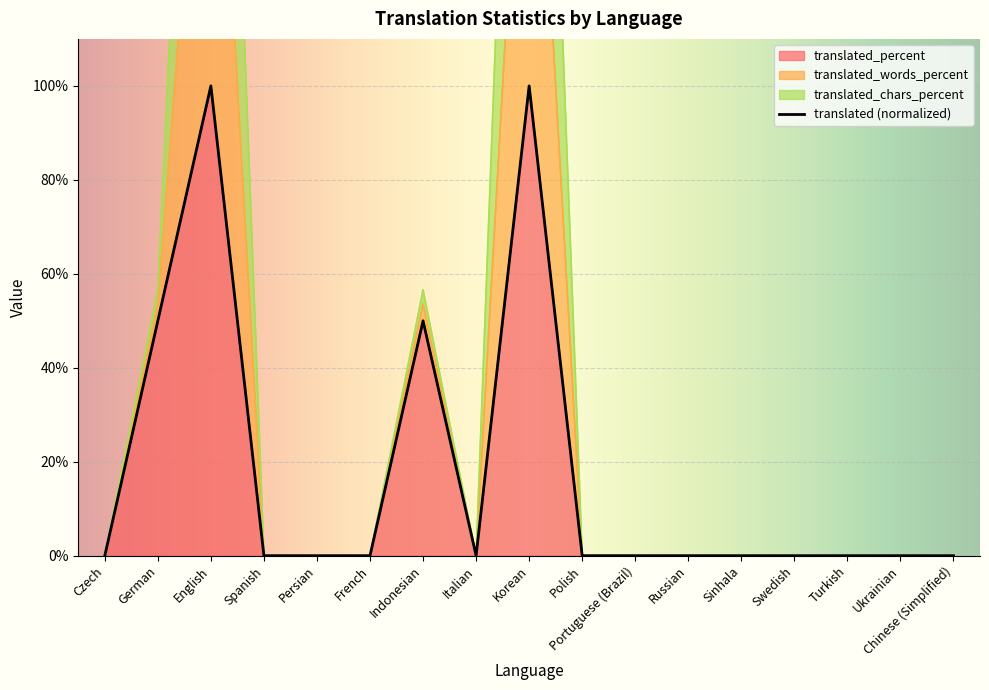

What is the label of the 4th point from the right?

Swedish